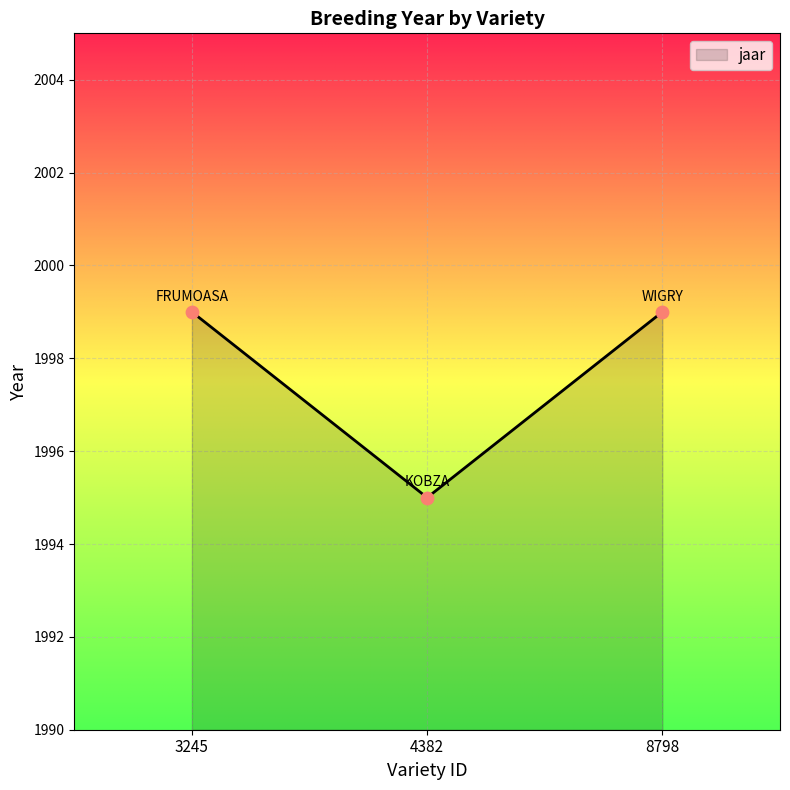

What is the ratio of the value at 8798 to the value at 4382?

1.0